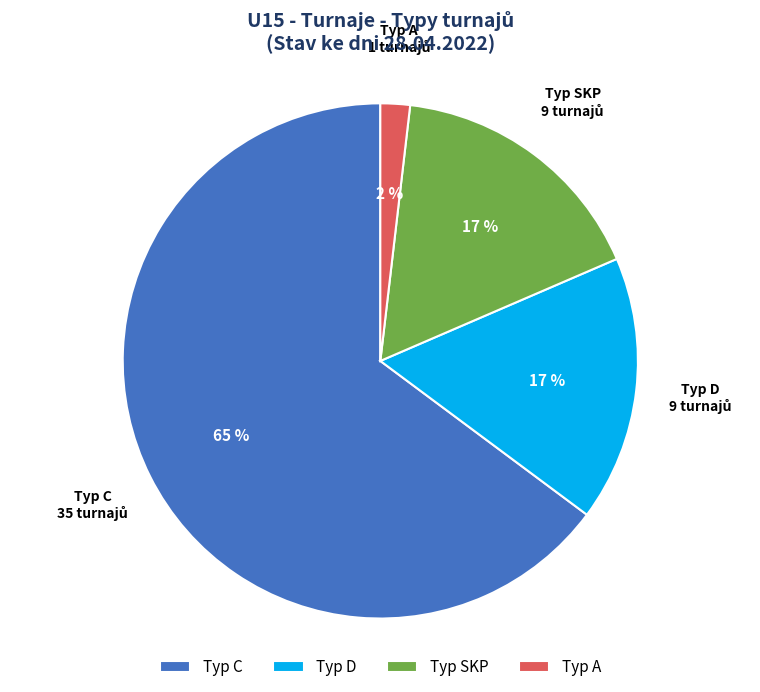

Which has a higher value, Typ C or Typ D?

Typ C